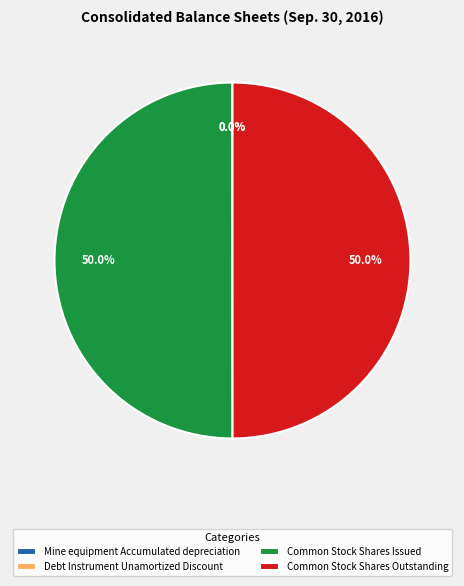

What portion of the pie excludes Common Stock Shares Outstanding?

50.0%